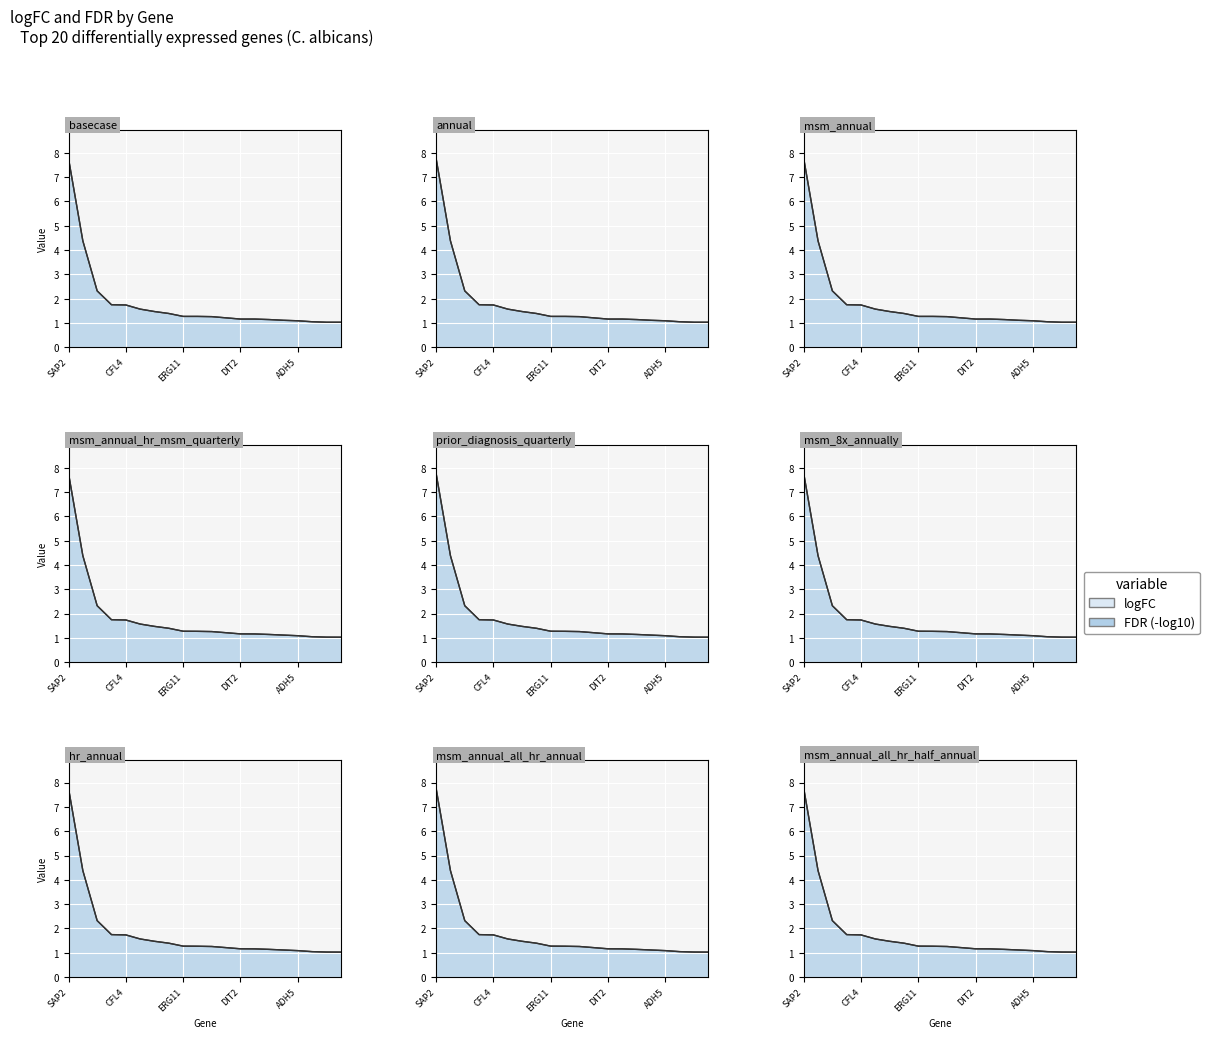

What is the change in value from MNN1 to CDR4?

-3.4